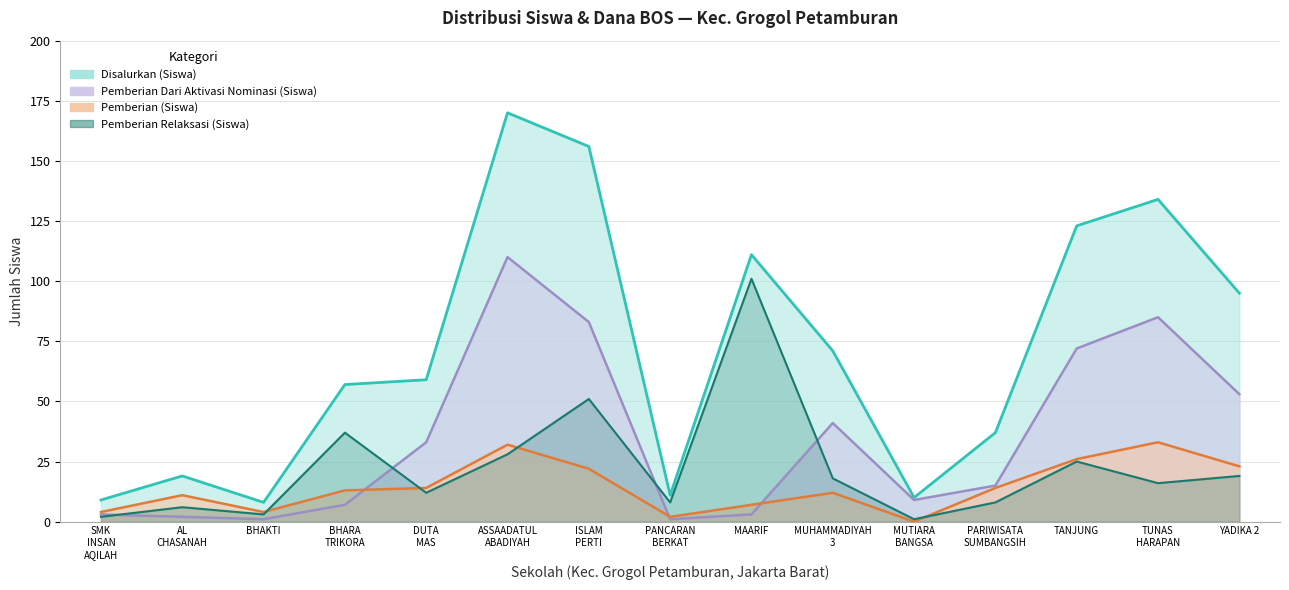

What is the difference between the maximum and minimum values in the Pemberian Dari Aktivasi Nominasi (Siswa) series?

109